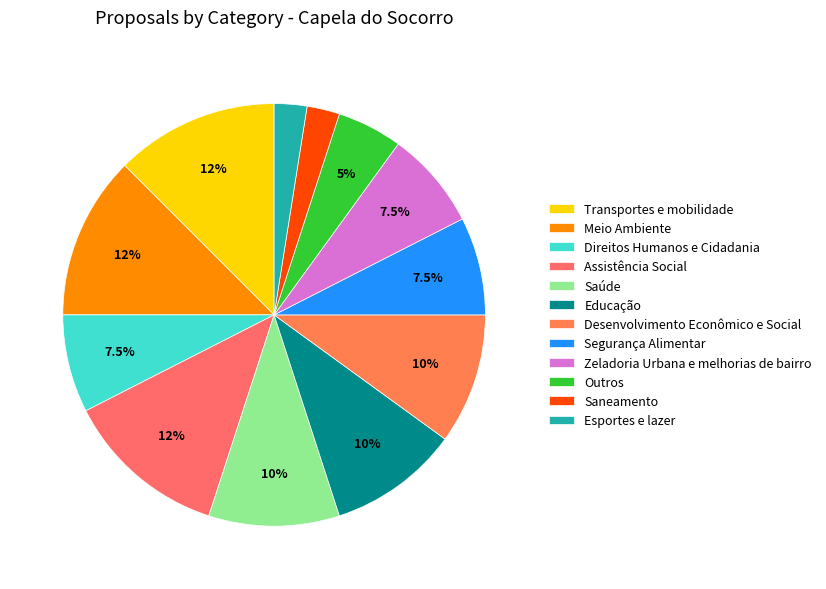

Does Zeladoria Urbana e melhorias de bairro represent more than half of the total?

No